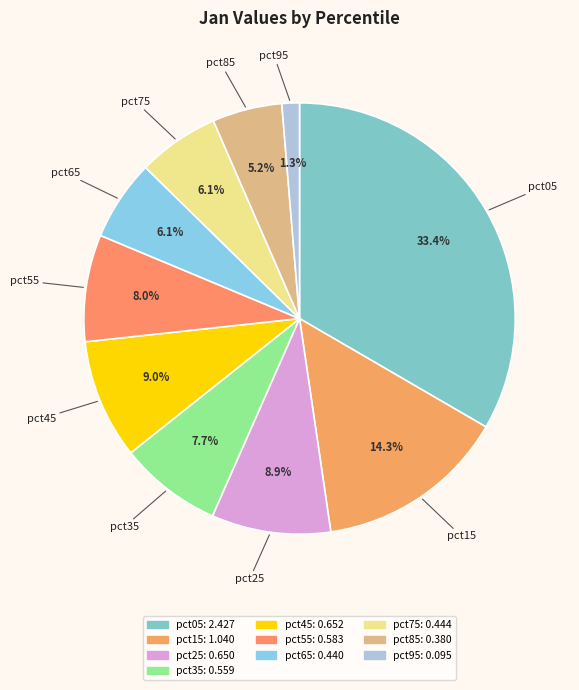

What portion of the pie excludes pct05?

66.6%